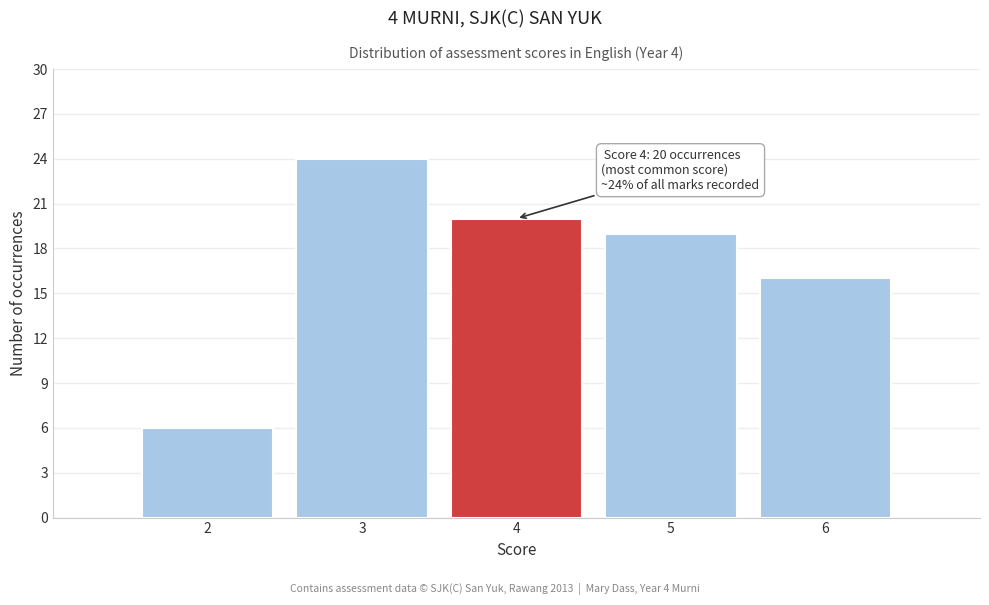

Which range on the x-axis has the tallest bar?

2.5 to 3.5